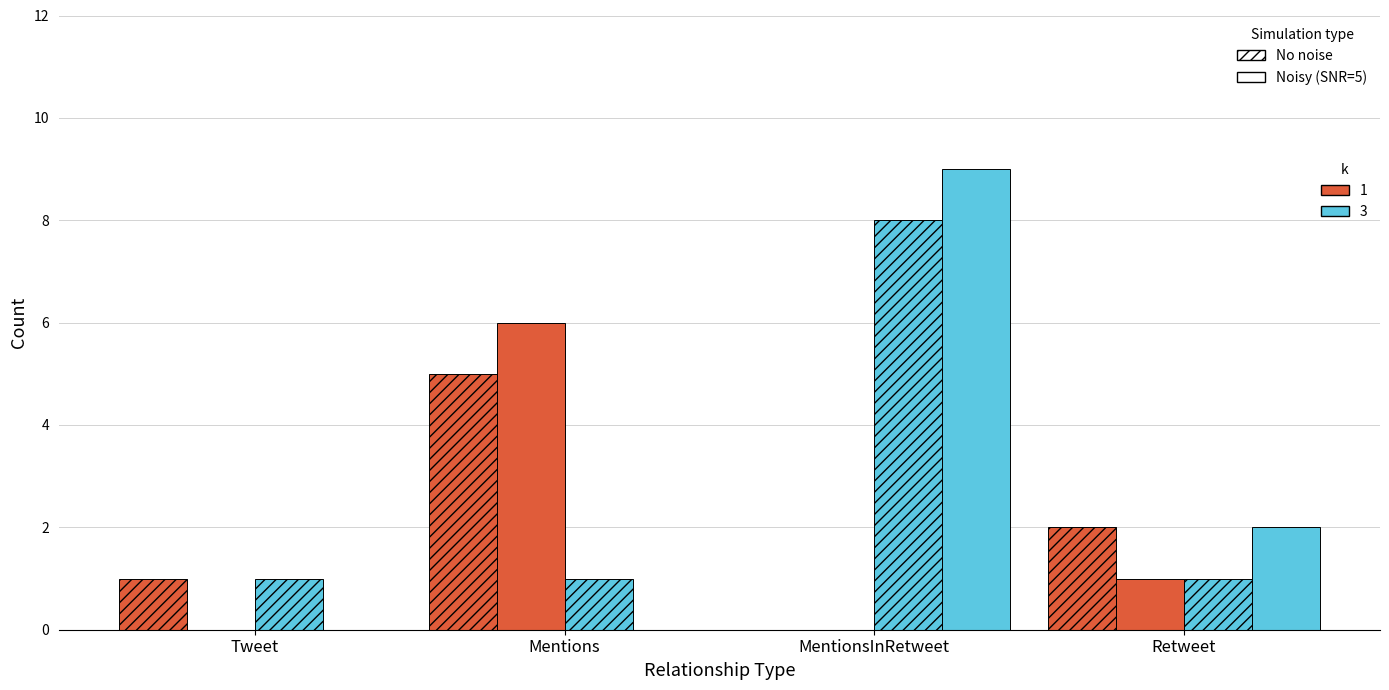

Between Tweet and Retweet, which is larger?

Retweet